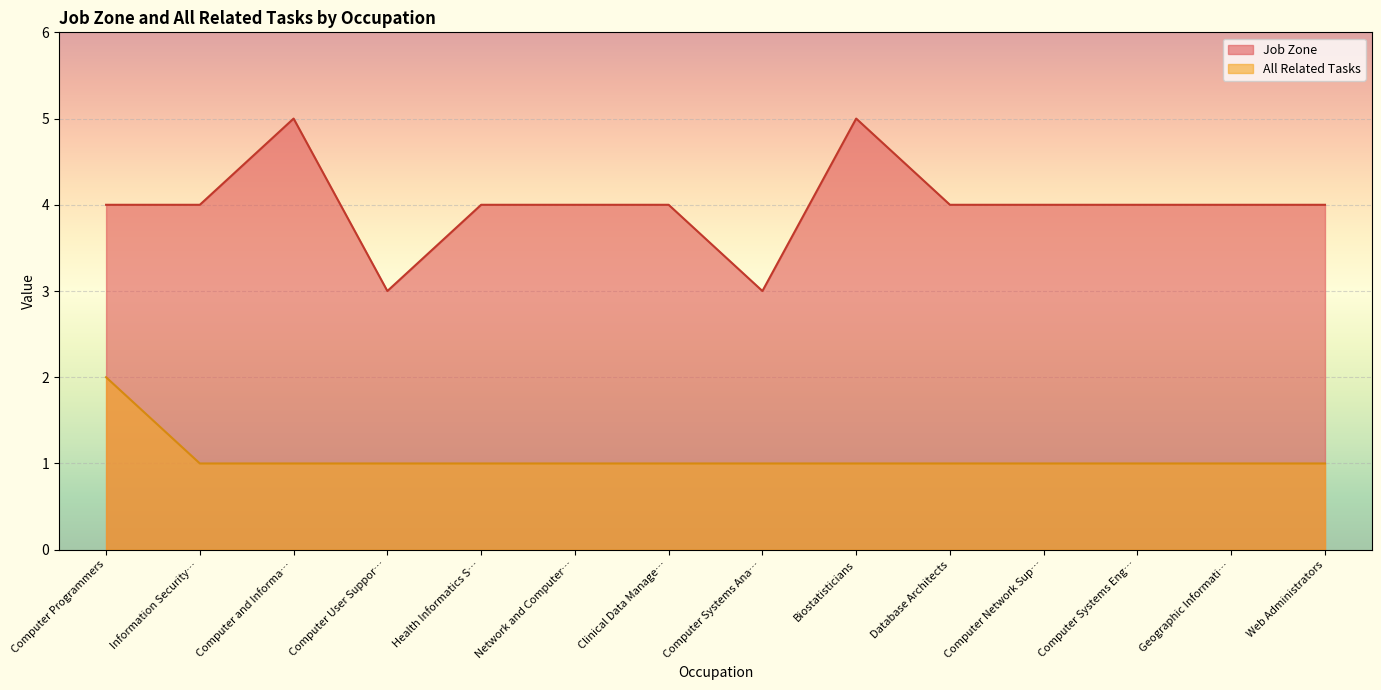

What position from the left is Computer and Informa…?

3